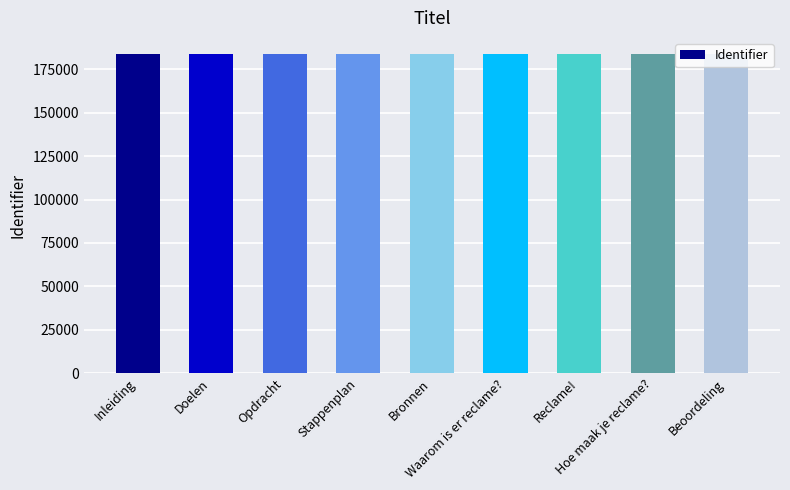

The chart shows a value of 320208 at Waarom is er reclame?. True or false?

False